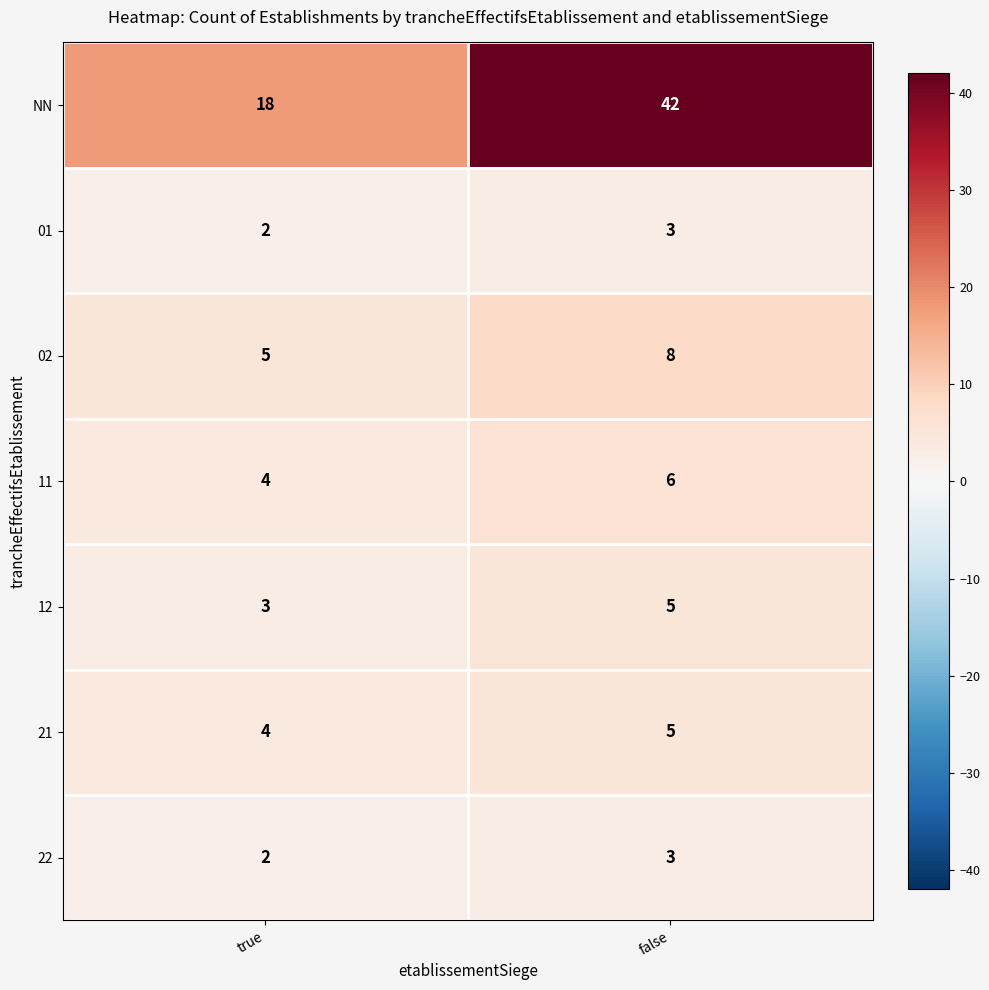

Which series has the widest spread of values?

NN